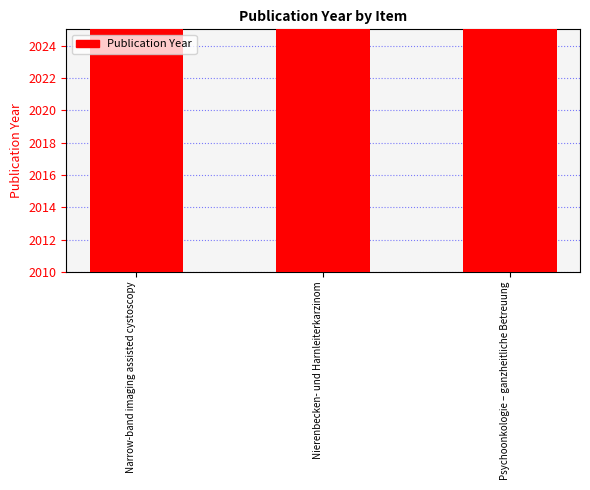

What is the change in value from Narrow-band imaging assisted cystoscopy to Nierenbecken- und Harnleiterkarzinom?

-6